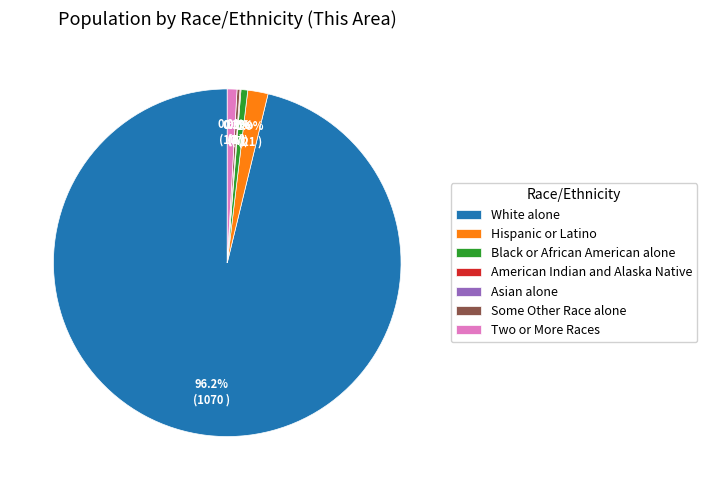

Does White alone account for over 50% of the chart?

Yes